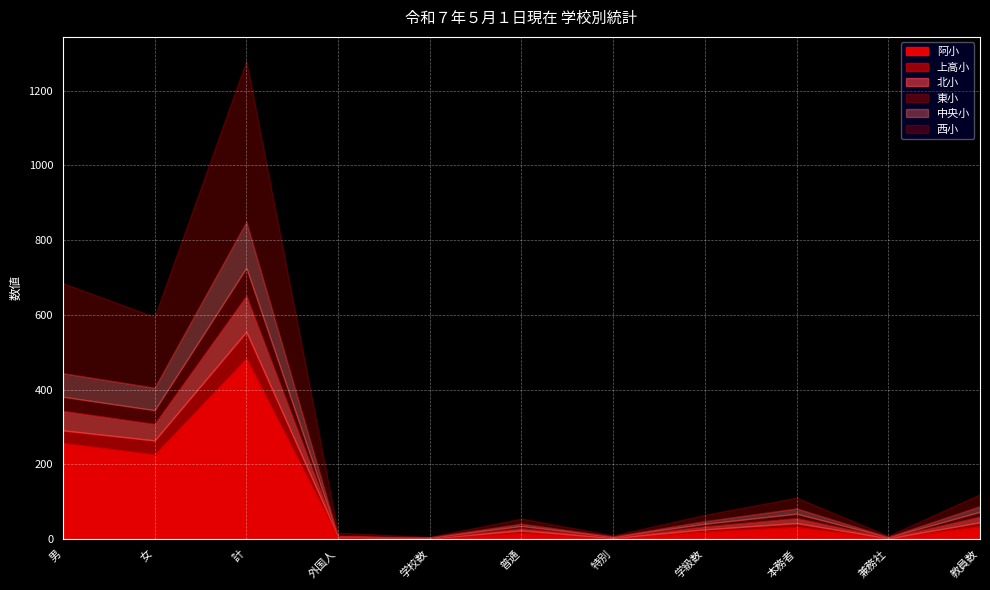

What is the total value across all series at 教員数?

120